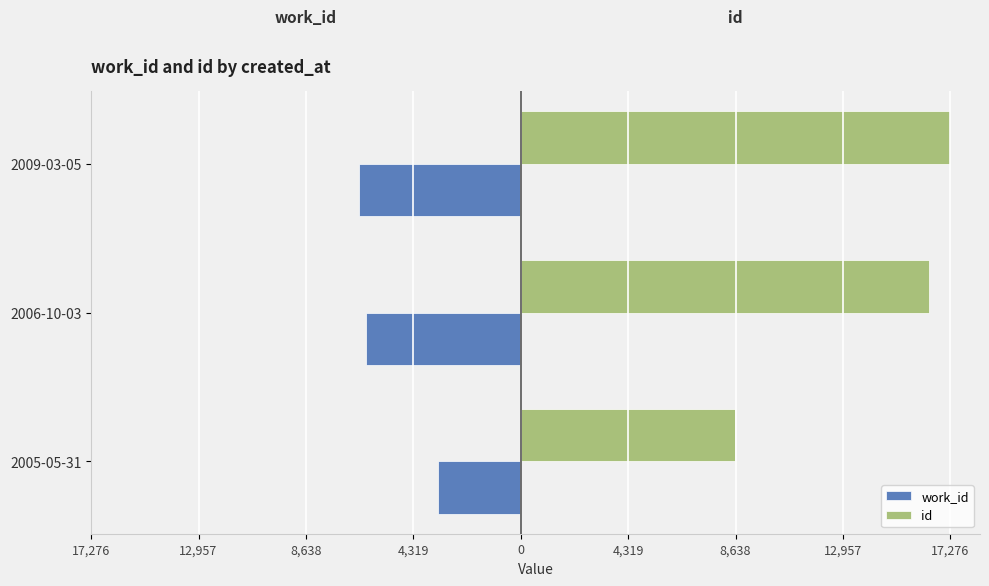

What are all the series names shown in the legend?

work_id, id